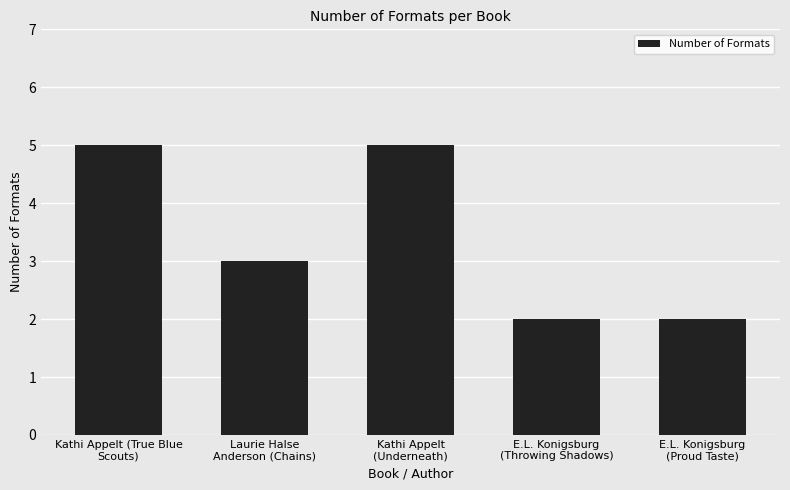

What is the label of the 2nd bar from the left?

Laurie Halse
Anderson (Chains)